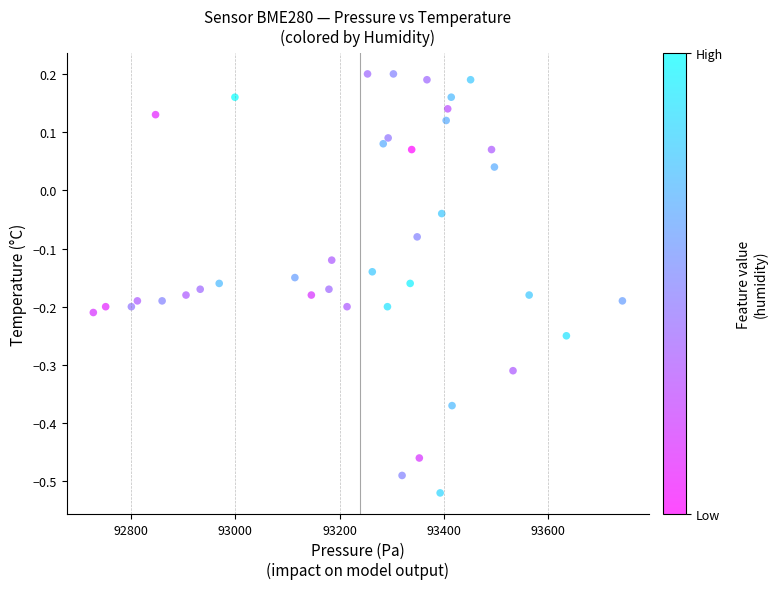

What is the range of X values (max minus min)?

1013.7